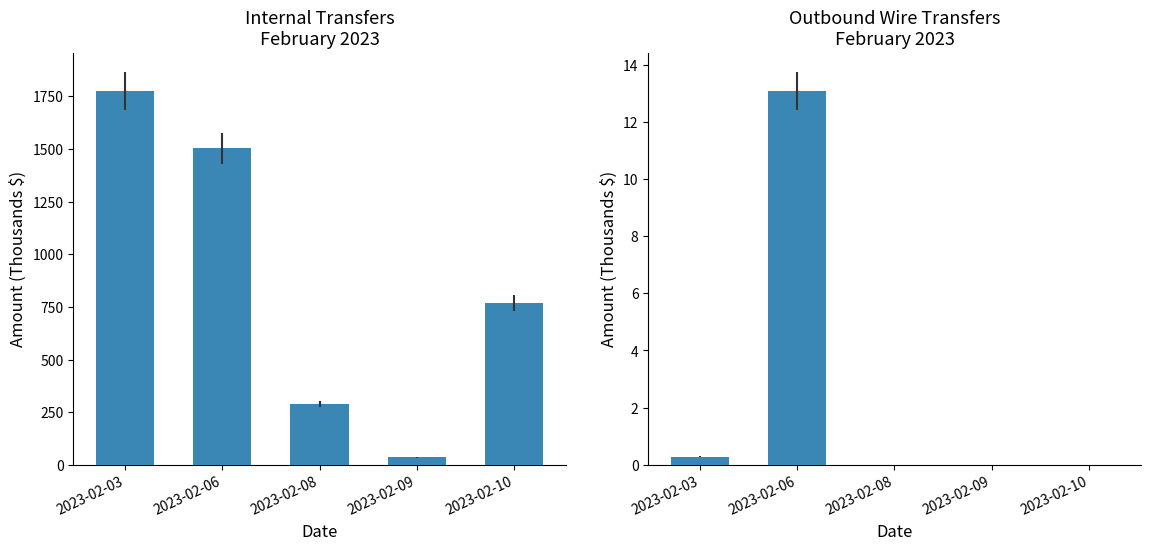

Count the number of categories in the chart.

5